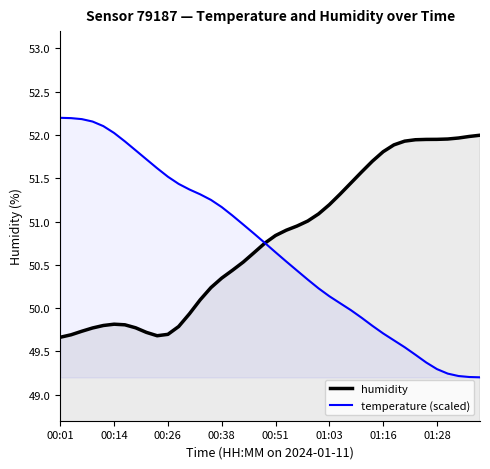

At how many categories does at least one series exceed 50?

40